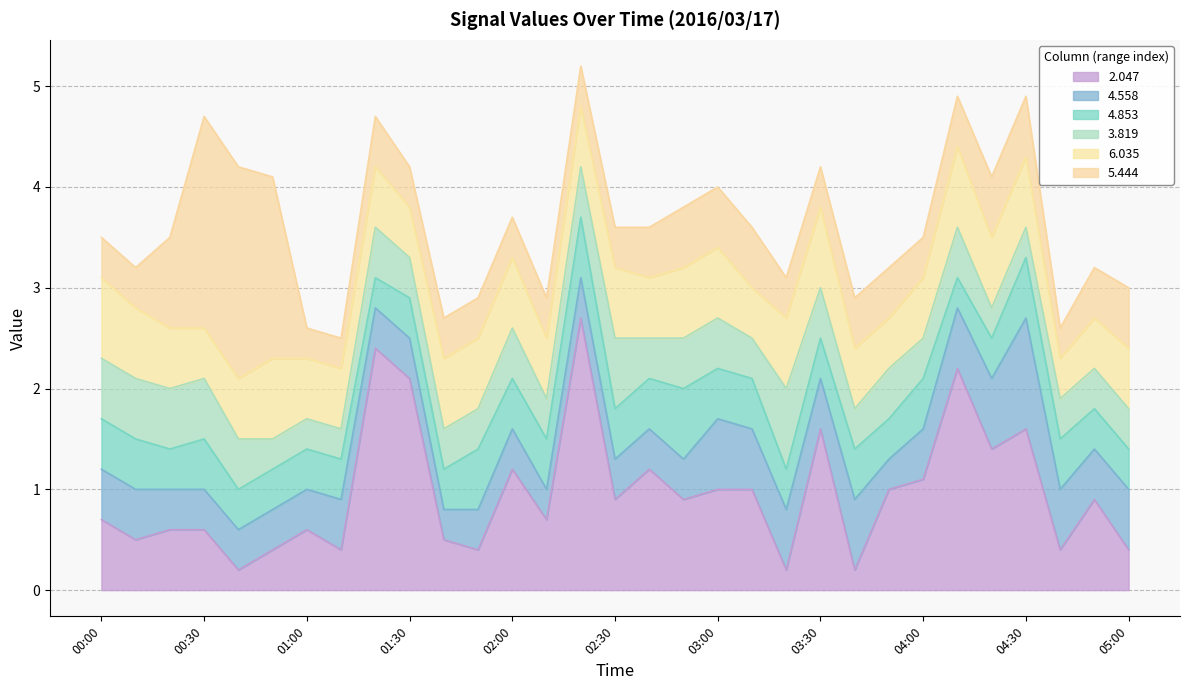

What is the label of the 12th point from the right?

03:10